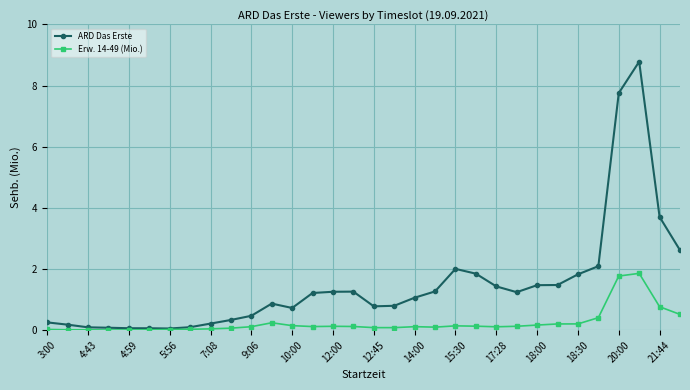

Which series has the largest range (max minus min)?

ARD Das Erste